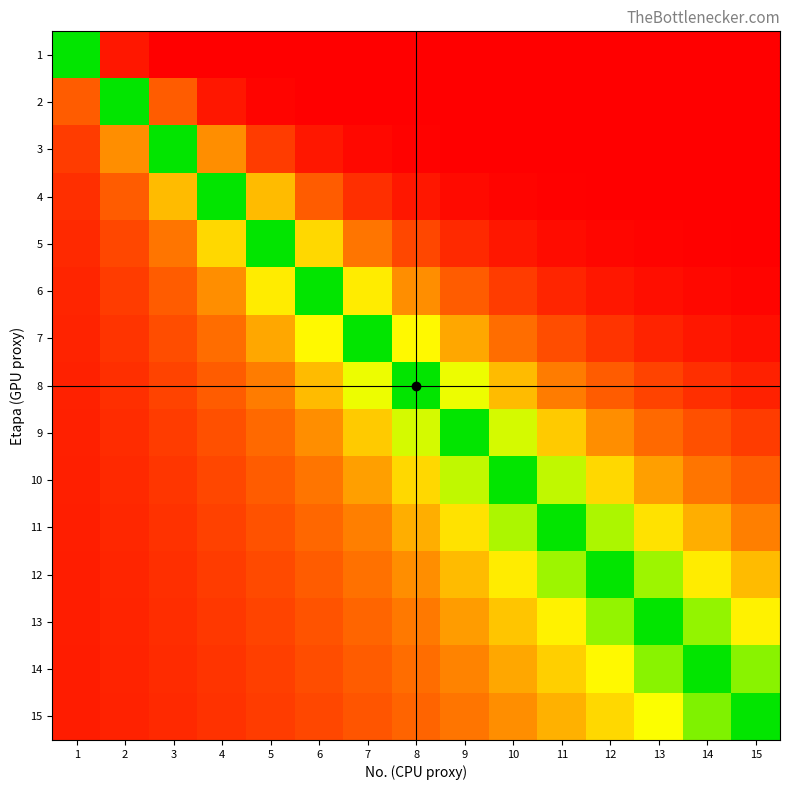

Which series has the widest spread of values?

5